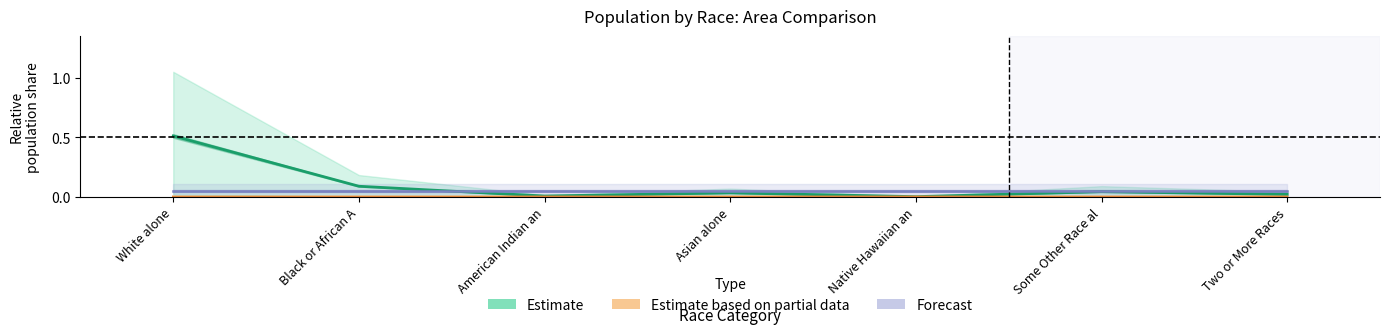

Between Two or More Races and Asian alone, which is larger?

Asian alone